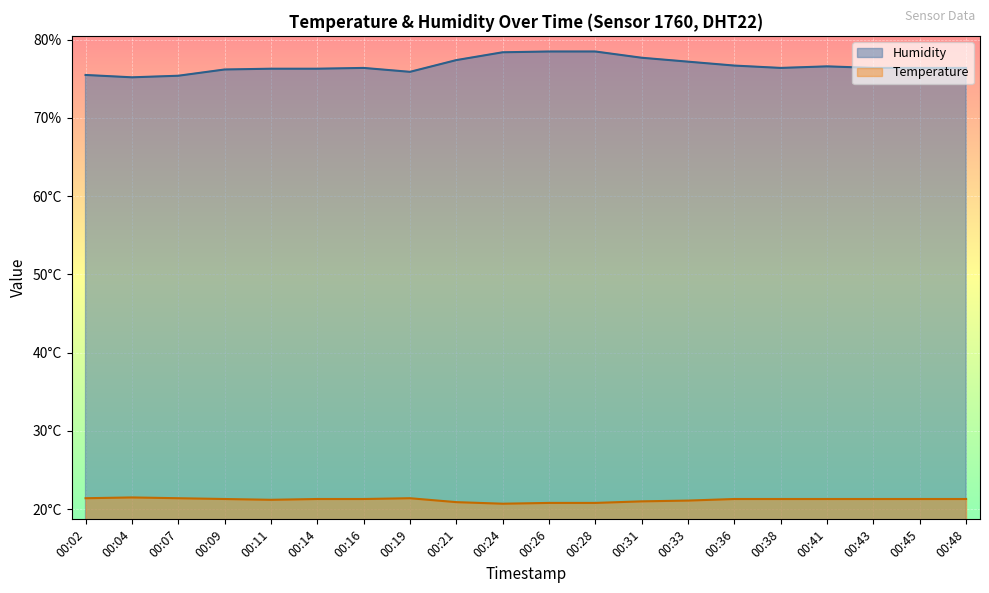

At which category is the sum across all series the highest?

00:26